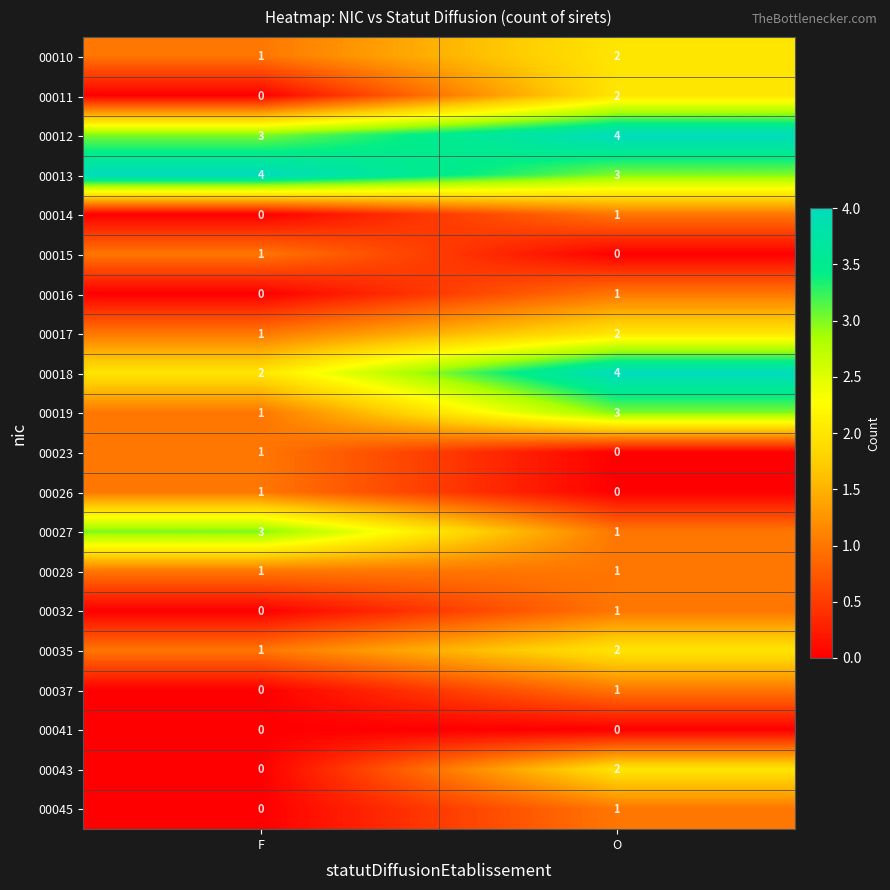

What is the difference between the highest and lowest values at F?

4